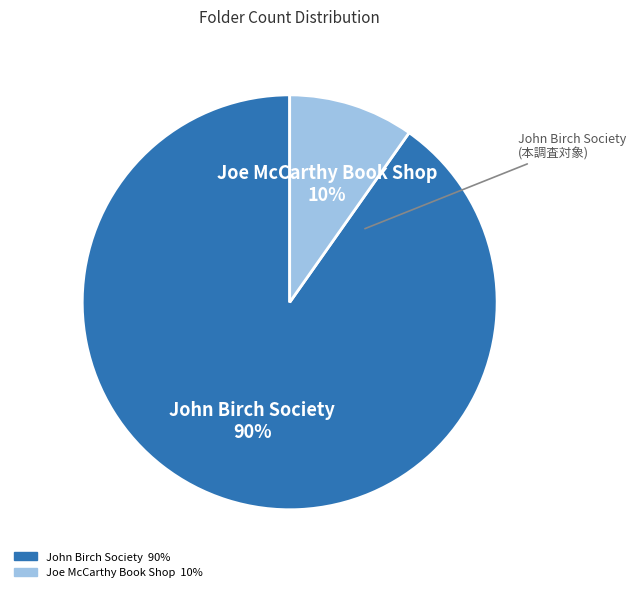

How many slices are in this pie chart?

2